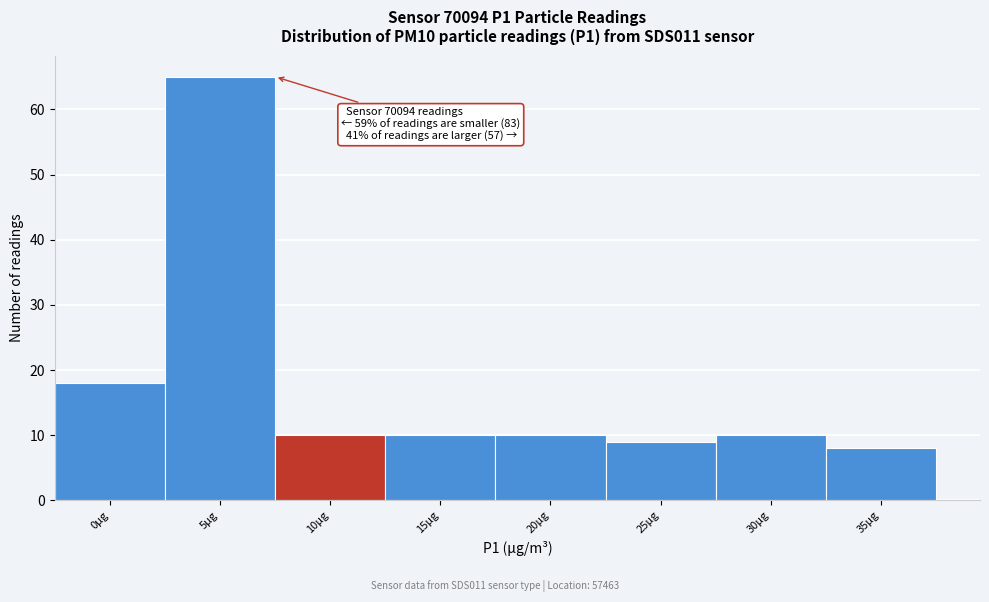

Reading left to right, extract all data points from this chart.

18	65	10	10	10	9	10	8